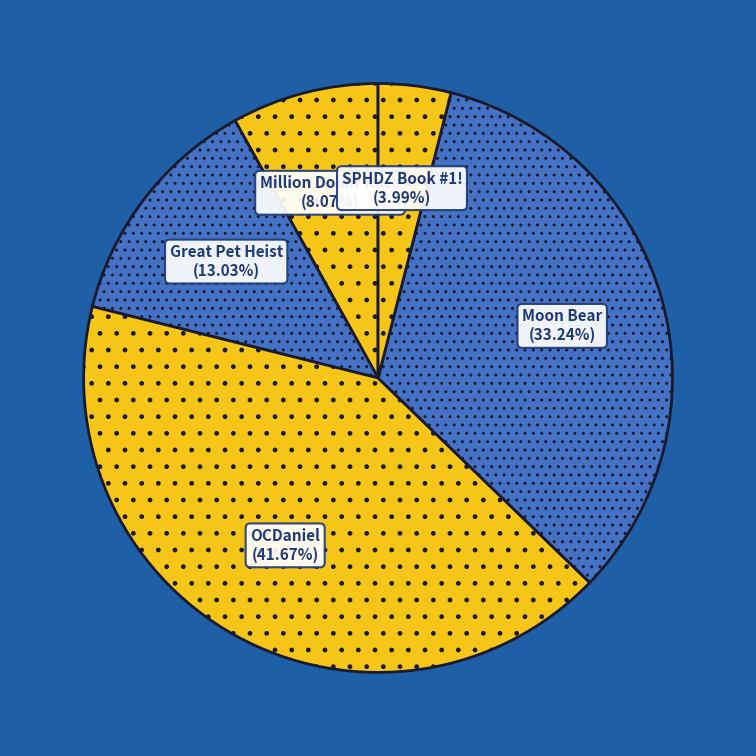

What is the total percentage of SPHDZ Book #1! and OCDaniel?

45.7%